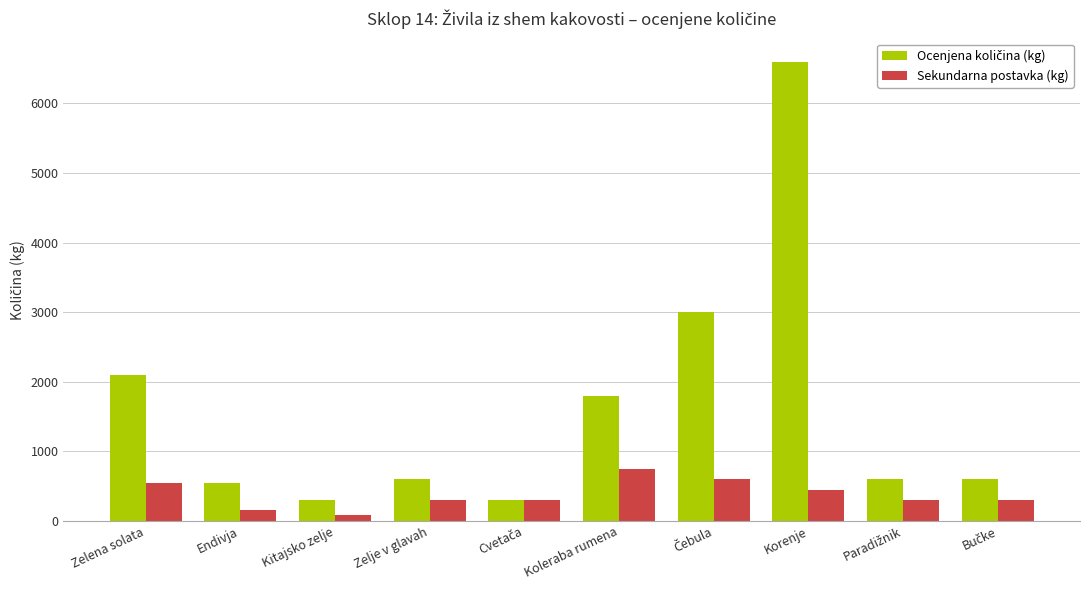

What is the total value across all series at Endivja?

690